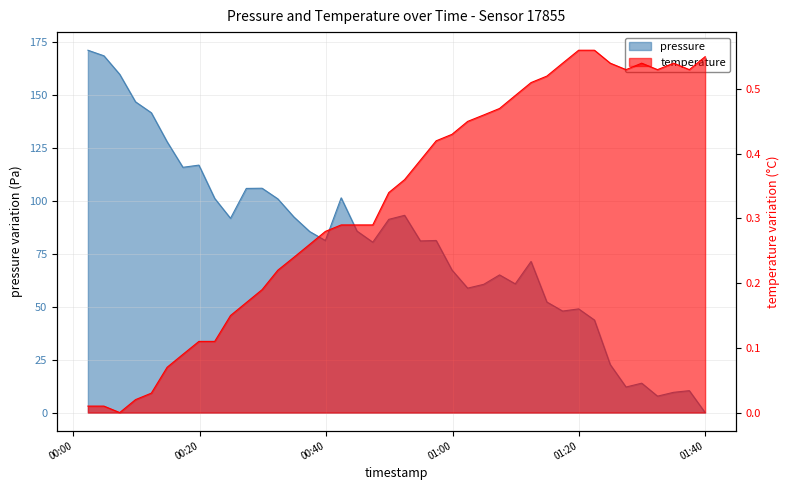

Is it true that pressure equals 138.4 at 19?

False